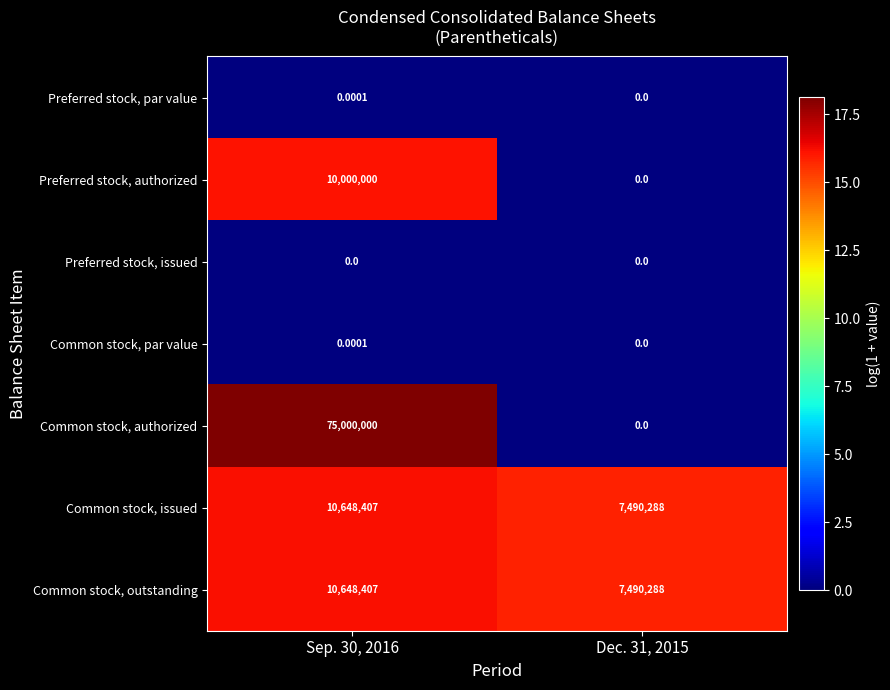

Which series has the largest total across all categories?

Common stock, authorized